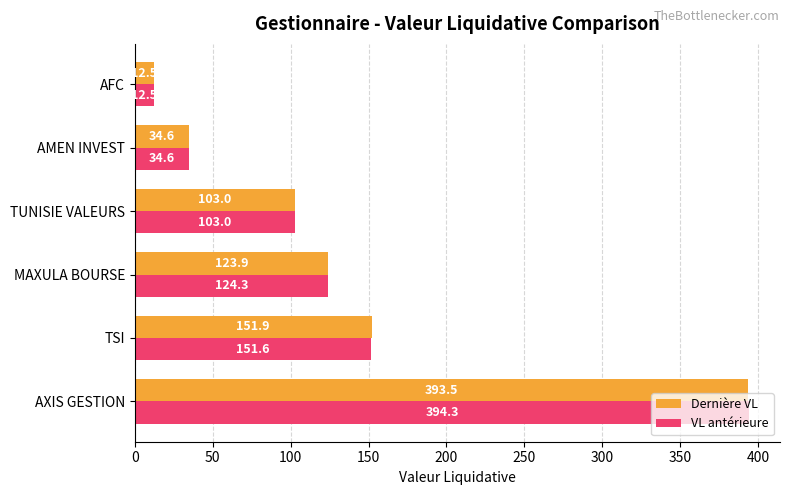

What is the lowest value of the VL antérieure series?

12.5